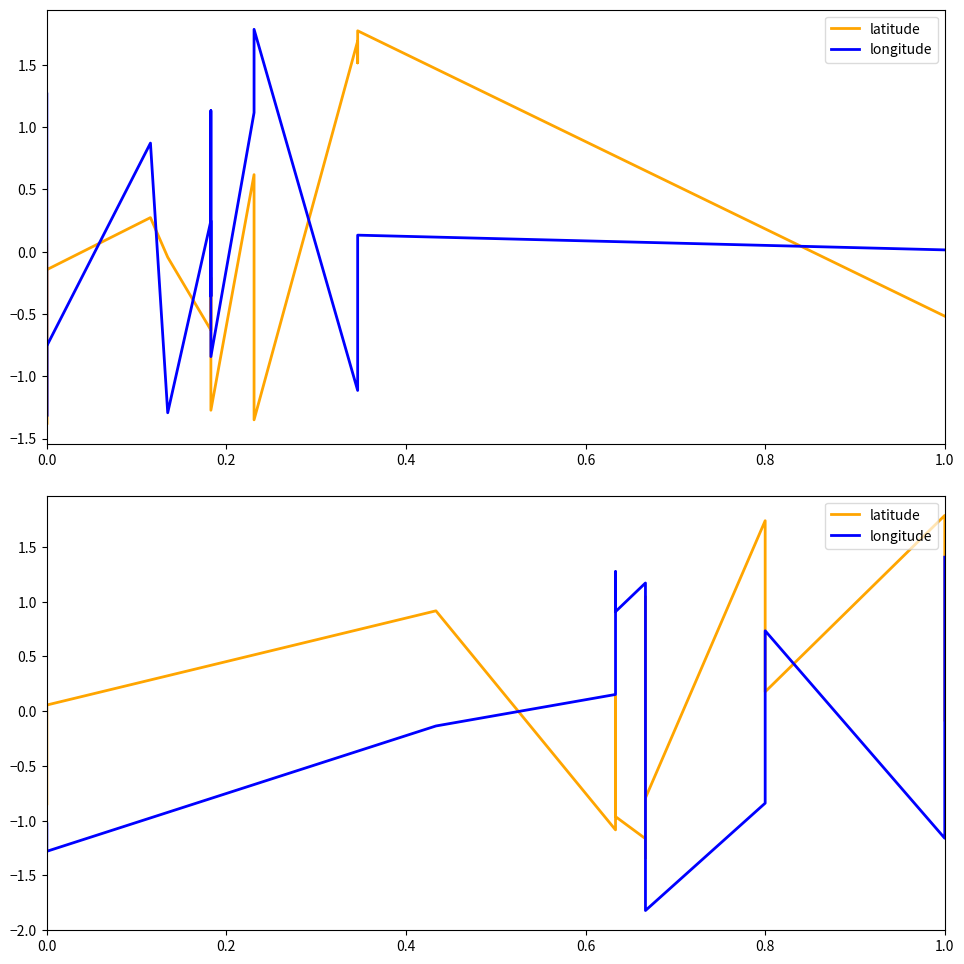

How many interior local valleys does the latitude series have?

4